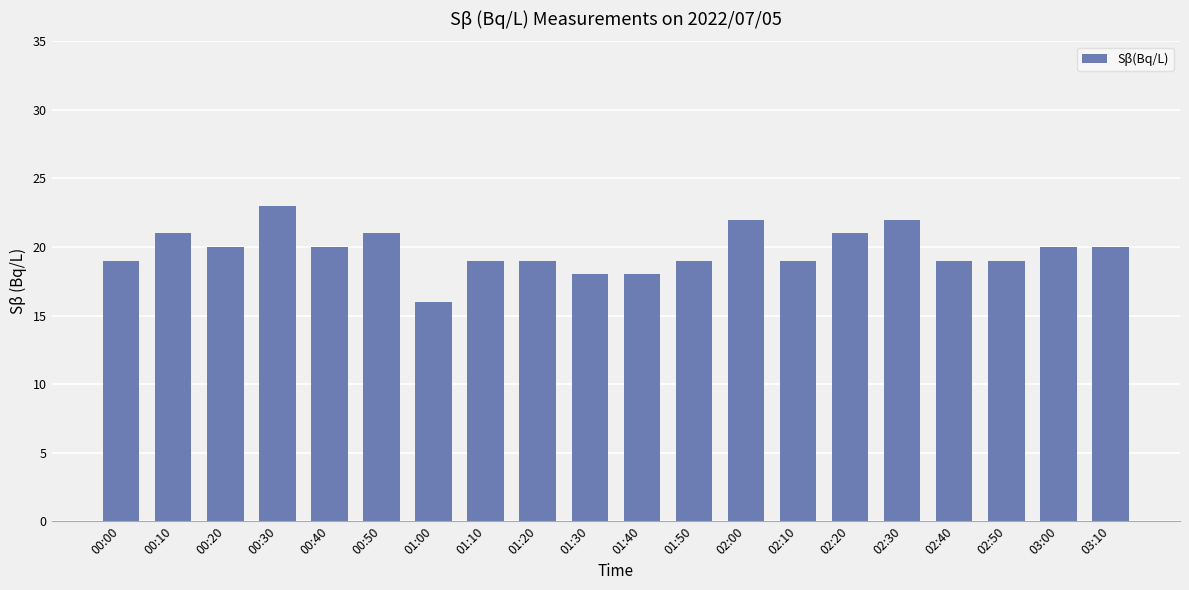

Is it true that the value at 02:40 is 27?

False